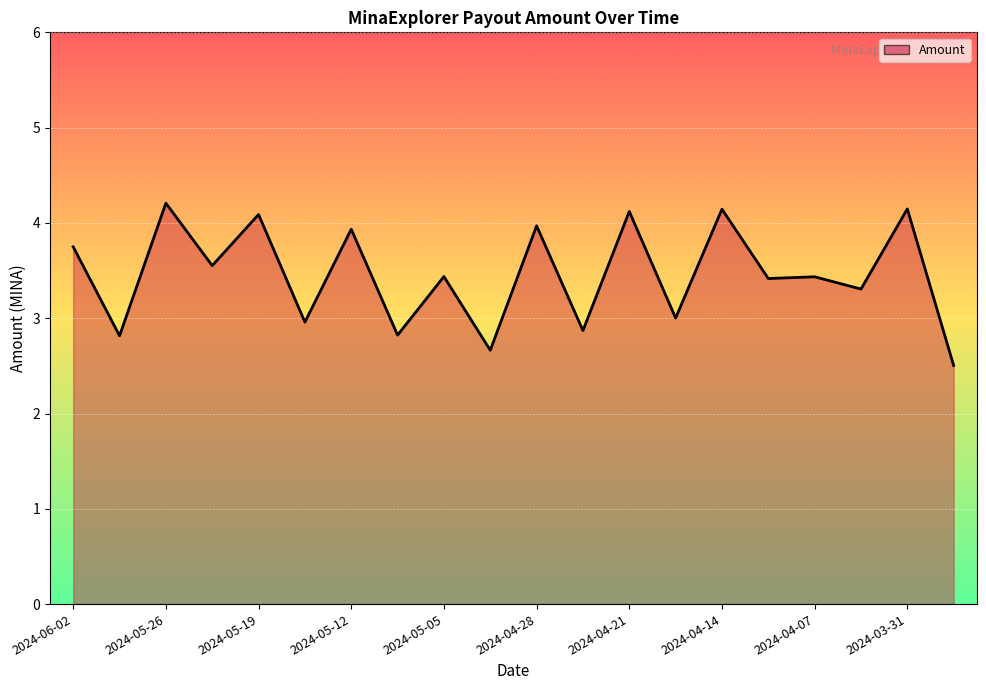

What is the minimum value shown in the chart?

2.5